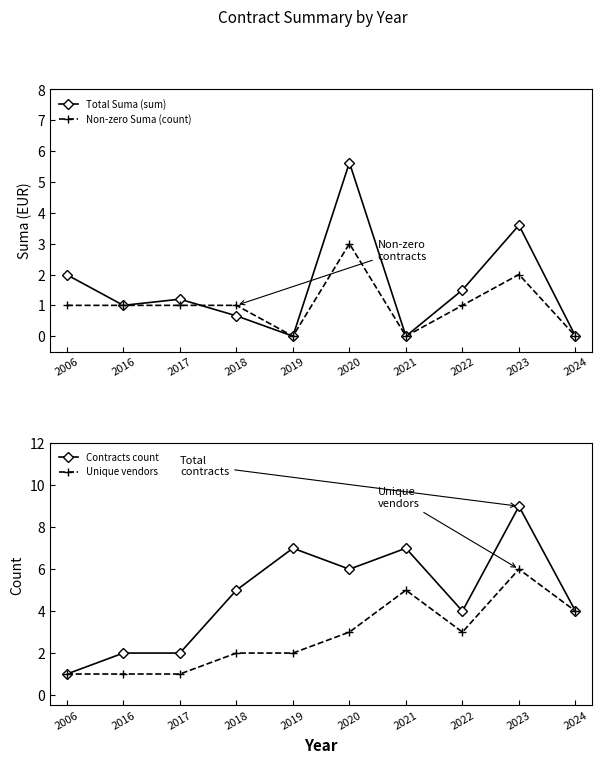

Where is the first local minimum for Non-zero Suma (count)?

2019